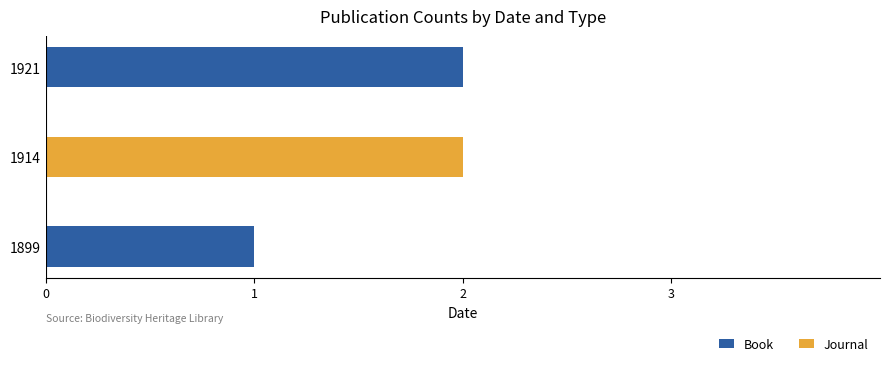

True or false: Book has a value of 1 at 1914.

False